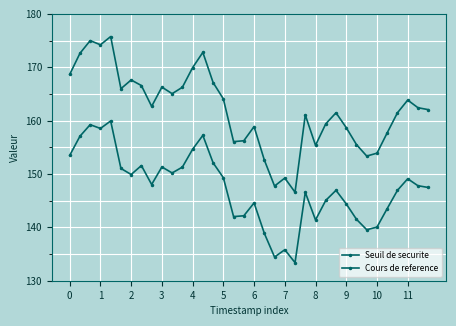

Is this an area chart (filled region under the line)?

No